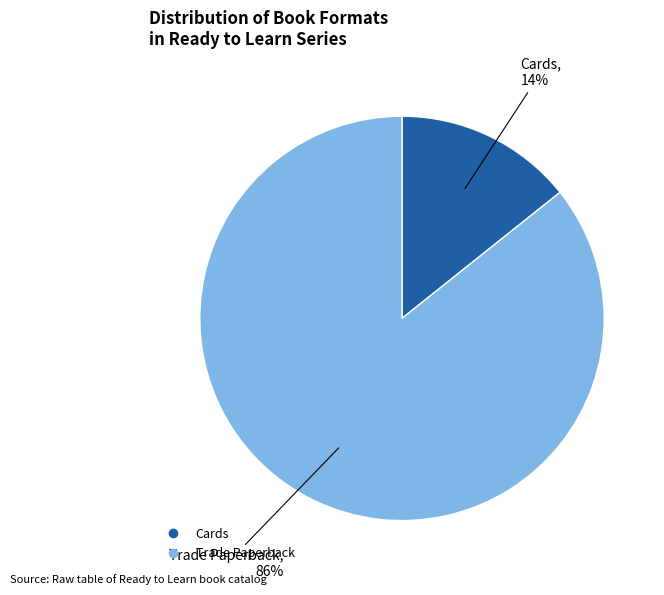

To the nearest percent, what is the average slice percentage?

50%